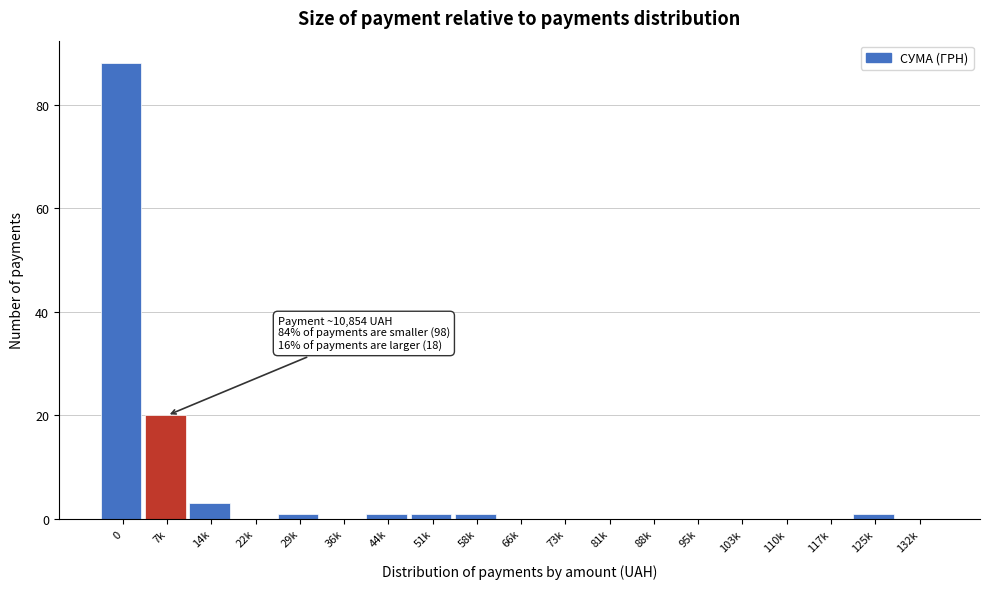

Reading left to right, transcribe all the data shown in this chart.

0=88	7k=20	14k=3	22k=0	29k=1	36k=0	44k=1	51k=1	58k=1	66k=0	73k=0	81k=0	88k=0	95k=0	103k=0	110k=0	117k=0	125k=1	132k=0